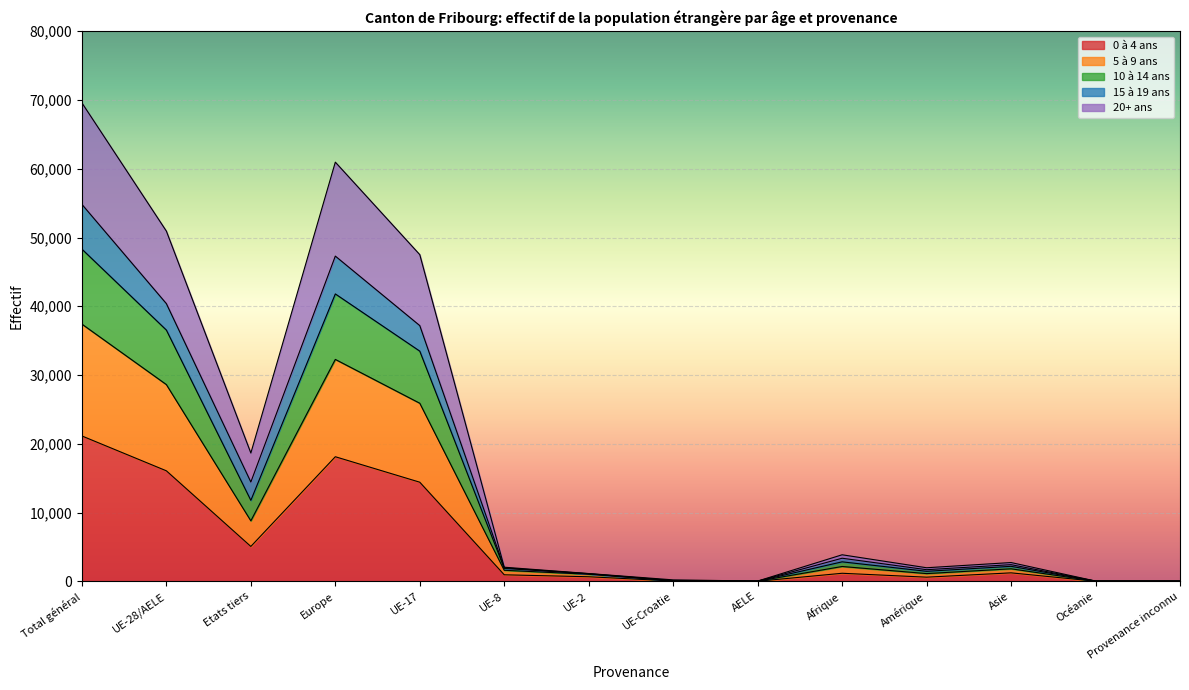

At which category is the sum across all series the highest?

Total général